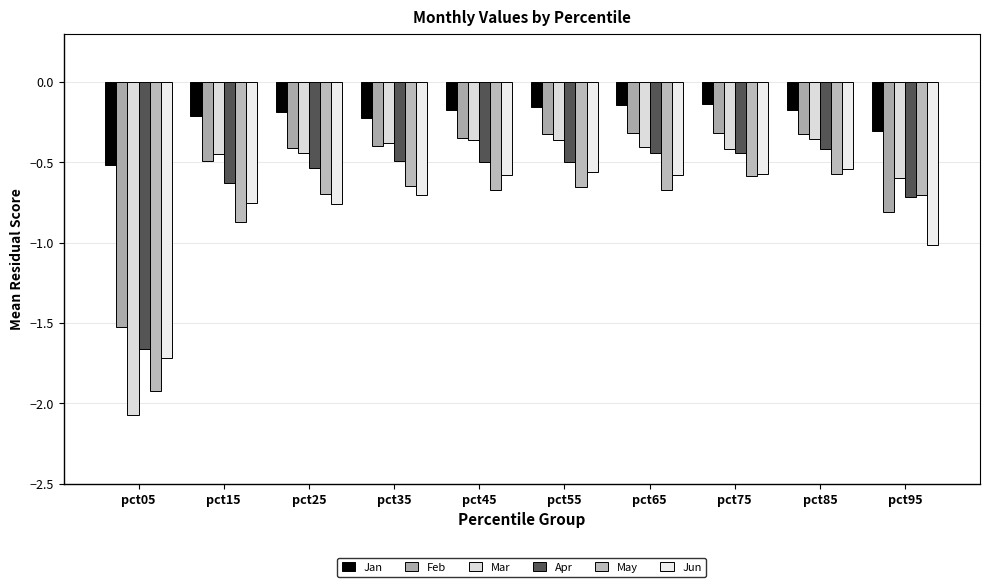

True or false: May has a value of -0.7 at pct45.

True